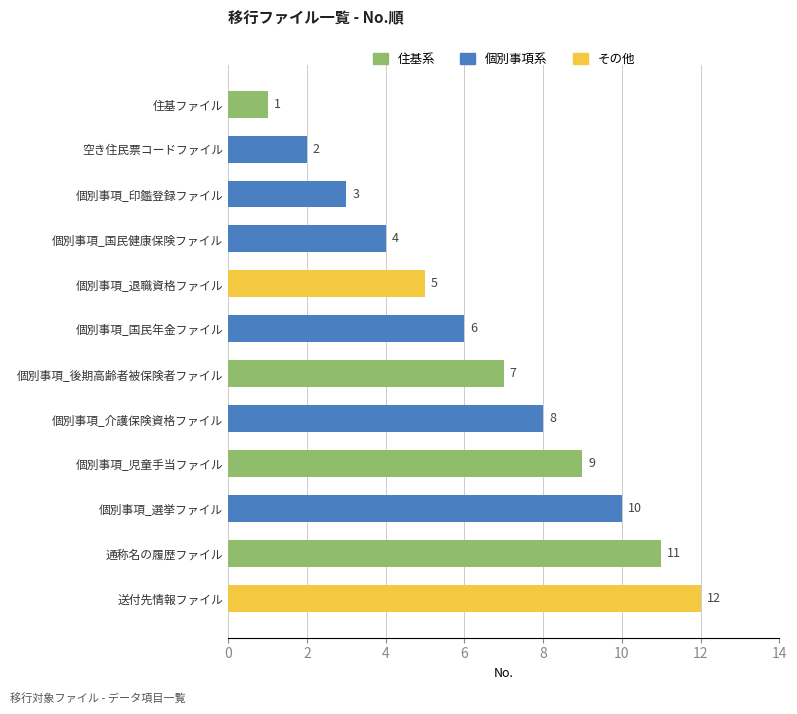

Reading bottom to top, list all the values displayed in this chart.

送付先情報ファイル=12	通称名の履歴ファイル=11	個別事項_選挙ファイル=10	個別事項_児童手当ファイル=9	個別事項_介護保険資格ファイル=8	個別事項_後期高齢者被保険者ファイル=7	個別事項_国民年金ファイル=6	個別事項_退職資格ファイル=5	個別事項_国民健康保険ファイル=4	個別事項_印鑑登録ファイル=3	空き住民票コードファイル=2	住基ファイル=1